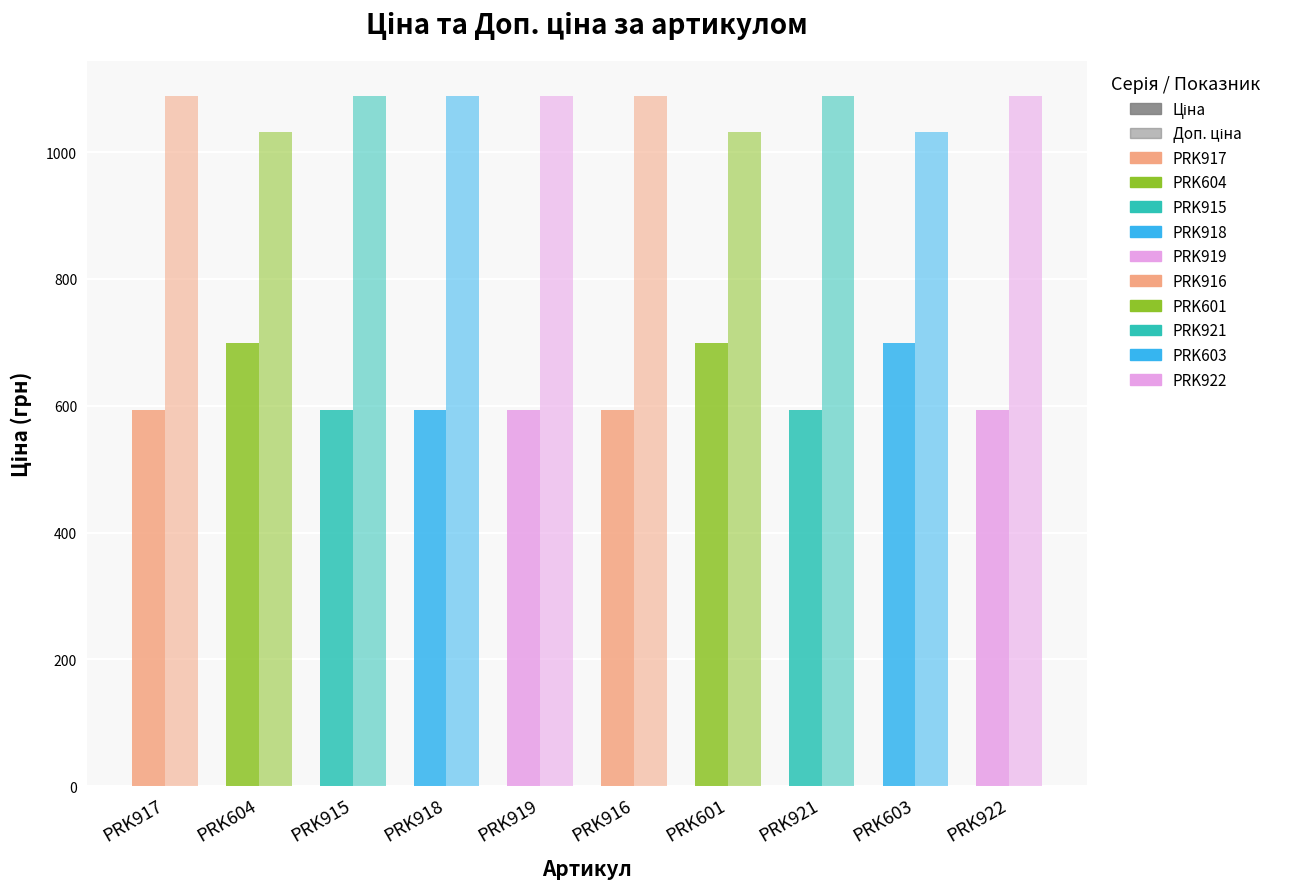

True or false: Ціна has a value of 373.6 at PRK919.

False